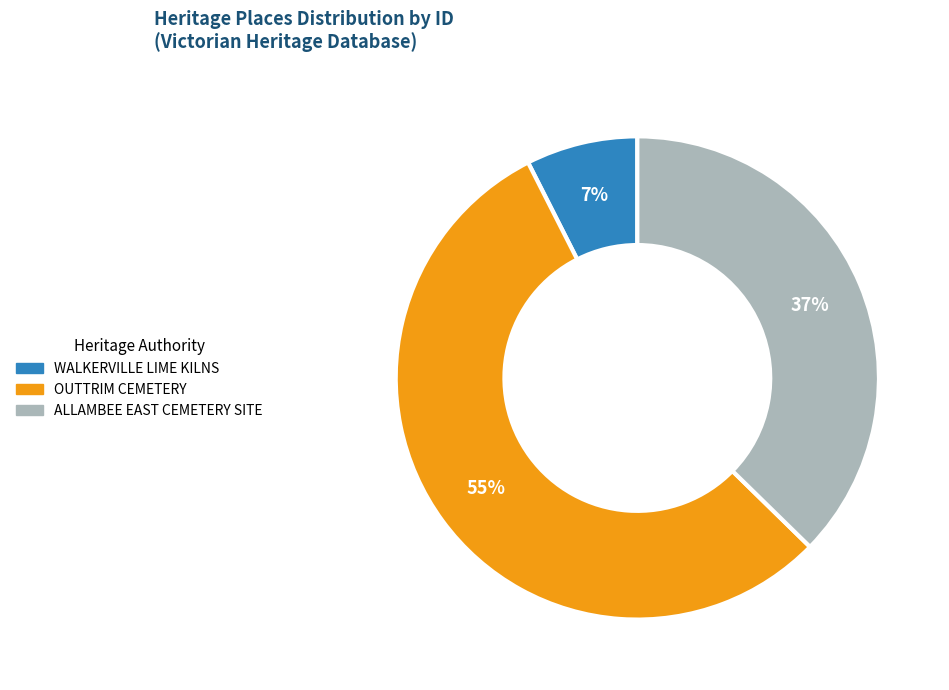

What is the largest slice in the pie chart?

OUTTRIM CEMETERY